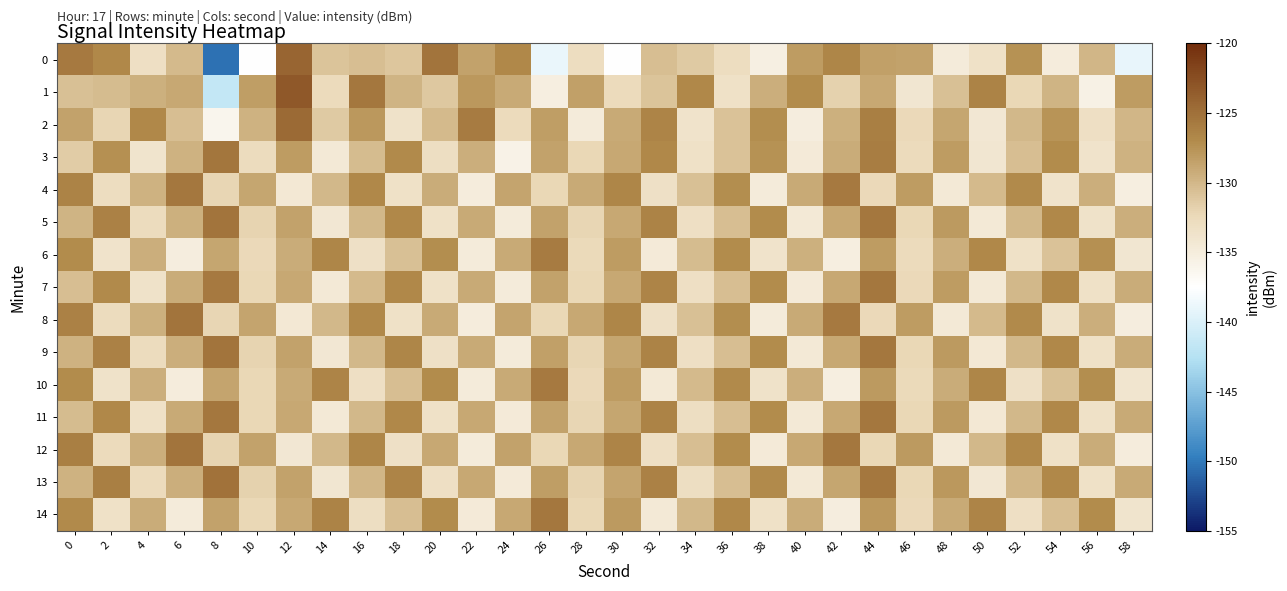

Reading right to left, extract all data points from this chart.

0: 58=-139.0	56=-129.9	54=-134.9	52=-127.5	50=-133.5	48=-134.8	46=-128.5	44=-128.4	42=-126.6	40=-128.1	38=-135.4	36=-133.0	34=-131.2	32=-130.5	30=-137.6	28=-133.0	26=-139.0	24=-126.8	22=-128.6	20=-125.2	18=-131.0	16=-130.5	14=-130.8	12=-124.2	10=-137.5	8=-150.5	6=-130.2	4=-133.3	2=-126.8	0=-125.7
1: 58=-128.2	56=-135.7	54=-129.8	52=-132.3	50=-126.4	48=-130.6	46=-134.1	44=-128.9	42=-131.8	40=-127.1	38=-129.3	36=-133.5	34=-126.7	32=-130.9	30=-132.6	28=-128.4	26=-135.2	24=-129.1	22=-127.8	20=-131.2	18=-129.7	16=-125.6	14=-132.7	12=-123.3	10=-128.2	8=-141.5	6=-128.9	4=-129.5	2=-130.3	0=-130.5
2: 58=-129.9	56=-133.2	54=-127.6	52=-130.1	50=-134.3	48=-128.8	46=-132.4	44=-126.1	42=-129.5	40=-135.1	38=-127.2	36=-130.7	34=-133.8	32=-126.5	30=-129.1	28=-134.9	26=-128.3	24=-132.7	22=-125.8	20=-130.2	18=-133.6	16=-127.9	14=-131.3	12=-124.6	10=-129.7	8=-136.2	6=-130.4	4=-126.8	2=-132.1	0=-128.5
3: 58=-129.6	56=-133.8	54=-127.1	52=-130.5	50=-134.1	48=-128.2	46=-132.6	44=-125.9	42=-129.2	40=-134.7	38=-127.4	36=-130.8	34=-133.5	32=-126.7	30=-129.0	28=-132.2	26=-128.6	24=-135.8	22=-129.4	20=-133.1	18=-126.9	16=-130.3	14=-134.6	12=-128.1	10=-132.8	8=-125.4	6=-129.6	4=-133.9	2=-127.3	0=-131.4
4: 58=-135.2	56=-129.4	54=-133.7	52=-126.9	50=-130.2	48=-134.6	46=-128.1	44=-132.4	42=-125.7	40=-129.1	38=-134.8	36=-127.2	34=-130.6	32=-133.3	30=-126.6	28=-129.1	26=-132.3	24=-128.7	22=-135.0	20=-129.2	18=-133.5	16=-126.8	14=-130.1	12=-134.4	10=-128.8	8=-132.1	6=-125.5	4=-129.7	2=-132.9	0=-126.3
5: 58=-129.3	56=-133.6	54=-126.8	52=-130.1	50=-134.5	48=-128.0	46=-132.3	44=-125.6	42=-129.0	40=-134.6	38=-127.1	36=-130.5	34=-133.2	32=-126.4	30=-128.9	28=-132.1	26=-128.5	24=-134.8	22=-129.1	20=-133.4	18=-126.7	16=-130.0	14=-134.3	12=-128.6	10=-132.0	8=-125.3	6=-129.5	4=-132.8	2=-126.2	0=-129.8
6: 58=-134.1	56=-127.3	54=-130.7	52=-133.4	50=-126.7	48=-129.3	46=-132.6	44=-128.1	42=-135.3	40=-129.5	38=-133.8	36=-127.0	34=-130.3	32=-134.7	30=-128.2	28=-132.5	26=-125.8	24=-129.1	22=-134.9	20=-127.2	18=-130.6	16=-133.3	14=-126.6	12=-129.2	10=-132.4	8=-128.8	6=-135.1	4=-129.4	2=-133.7	0=-127.1
7: 58=-129.2	56=-133.5	54=-126.8	52=-130.1	50=-134.5	48=-128.1	46=-132.4	44=-125.6	42=-129.0	40=-134.7	38=-127.1	36=-130.5	34=-133.2	32=-126.5	30=-128.9	28=-132.2	26=-128.6	24=-134.8	22=-129.1	20=-133.5	18=-126.8	16=-130.2	14=-134.6	12=-128.9	10=-132.3	8=-125.7	6=-129.2	4=-133.6	2=-126.9	0=-130.4
8: 58=-135.1	56=-129.3	54=-133.6	52=-126.9	50=-130.2	48=-134.6	46=-128.1	44=-132.4	42=-125.7	40=-129.1	38=-134.8	36=-127.2	34=-130.6	32=-133.3	30=-126.6	28=-129.0	26=-132.3	24=-128.7	22=-135.0	20=-129.1	18=-133.4	16=-126.7	14=-130.1	12=-134.4	10=-128.7	8=-132.1	6=-125.3	4=-129.5	2=-132.8	0=-126.2
9: 58=-129.2	56=-133.5	54=-126.8	52=-130.0	50=-134.4	48=-128.0	46=-132.3	44=-125.6	42=-128.9	40=-134.6	38=-127.0	36=-130.5	34=-133.2	32=-126.3	30=-128.8	28=-132.1	26=-128.4	24=-134.8	22=-129.1	20=-133.3	18=-126.6	16=-130.0	14=-134.3	12=-128.6	10=-131.9	8=-125.2	6=-129.4	4=-132.8	2=-126.2	0=-129.7
10: 58=-134.0	56=-127.2	54=-130.6	52=-133.3	50=-126.6	48=-129.2	46=-132.5	44=-128.0	42=-135.2	40=-129.3	38=-133.6	36=-126.9	34=-130.2	32=-134.6	30=-128.1	28=-132.4	26=-125.7	24=-129.1	22=-134.8	20=-127.1	18=-130.5	16=-133.2	14=-126.5	12=-129.1	10=-132.3	8=-128.7	6=-135.0	4=-129.3	2=-133.6	0=-127.0
11: 58=-129.1	56=-133.4	54=-126.7	52=-130.0	50=-134.4	48=-128.0	46=-132.3	44=-125.5	42=-128.9	40=-134.6	38=-127.0	36=-130.4	34=-133.1	32=-126.4	30=-128.8	28=-132.1	26=-128.5	24=-134.7	22=-129.0	20=-133.4	18=-126.7	16=-130.1	14=-134.5	12=-128.9	10=-132.2	8=-125.6	6=-129.1	4=-133.5	2=-126.8	0=-130.3
12: 58=-135.0	56=-129.2	54=-133.5	52=-126.8	50=-130.1	48=-134.5	46=-128.0	44=-132.3	42=-125.6	40=-129.0	38=-134.7	36=-127.1	34=-130.5	32=-133.2	30=-126.5	28=-128.9	26=-132.2	24=-128.6	22=-134.9	20=-129.0	18=-133.3	16=-126.6	14=-130.0	12=-134.3	10=-128.6	8=-132.0	6=-125.2	4=-129.4	2=-132.7	0=-126.1
13: 58=-129.1	56=-133.4	54=-126.7	52=-129.9	50=-134.3	48=-127.9	46=-132.2	44=-125.5	42=-128.8	40=-134.5	38=-126.9	36=-130.4	34=-133.1	32=-126.2	30=-128.7	28=-132.0	26=-128.3	24=-134.7	22=-129.0	20=-133.2	18=-126.5	16=-129.9	14=-134.2	12=-128.5	10=-131.8	8=-125.1	6=-129.3	4=-132.7	2=-126.1	0=-129.6
14: 58=-133.9	56=-127.1	54=-130.5	52=-133.2	50=-126.5	48=-129.1	46=-132.4	44=-127.9	42=-135.1	40=-129.2	38=-133.5	36=-126.8	34=-130.1	32=-134.5	30=-128.0	28=-132.3	26=-125.6	24=-129.0	22=-134.7	20=-127.0	18=-130.4	16=-133.1	14=-126.4	12=-129.0	10=-132.2	8=-128.6	6=-134.9	4=-129.2	2=-133.5	0=-126.9